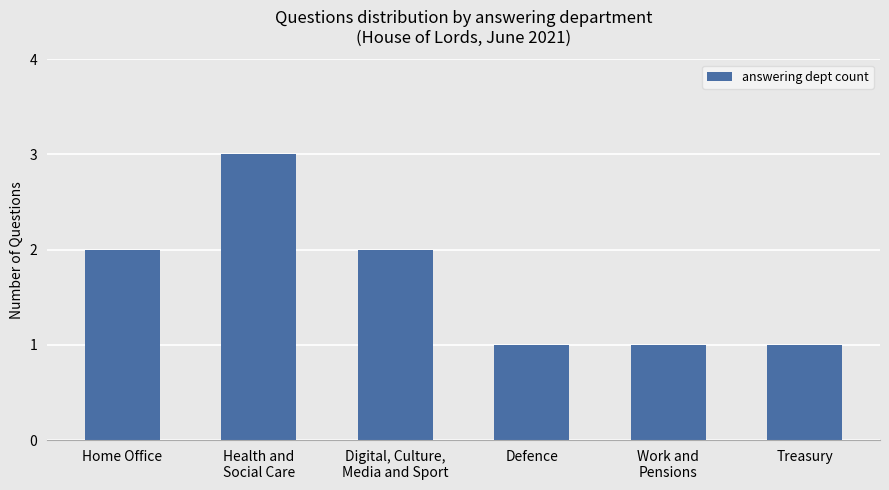

Count the values in the range 1 to 2.

5